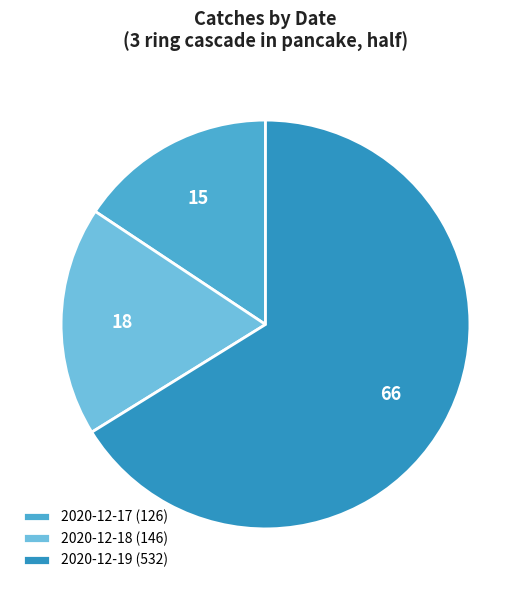

Is it true that 2020-12-17 is 5% of the pie?

False